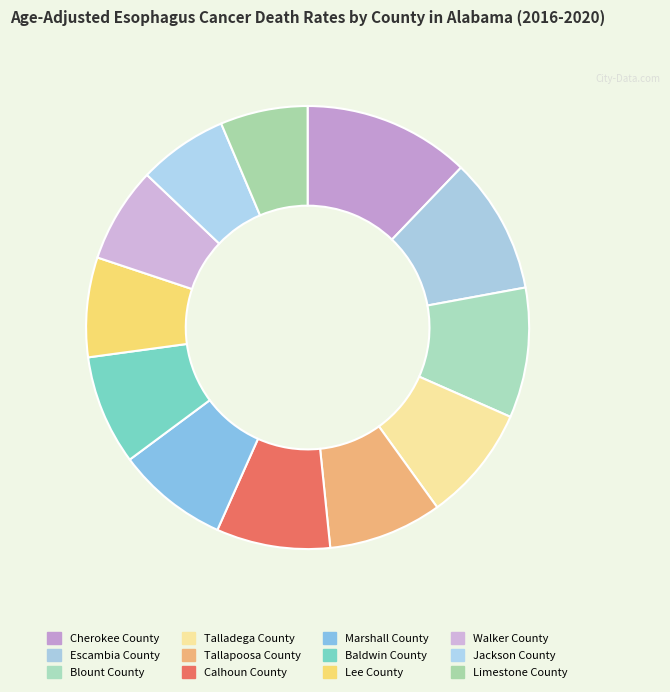

To the nearest percent, what percentage of the pie is Jackson County?

7%